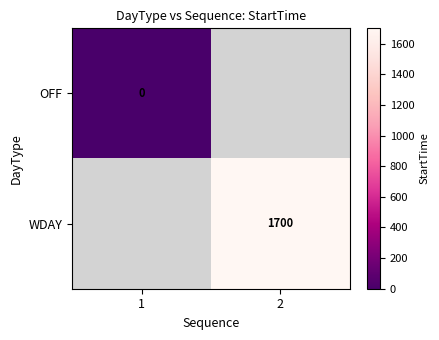

What is the greatest value displayed?

1700.0